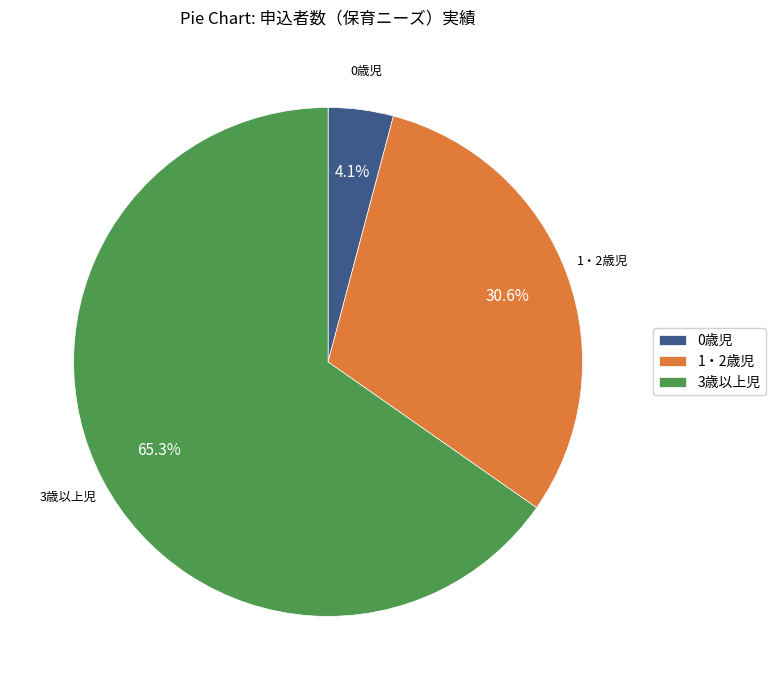

Which category has the smallest portion of the pie?

0歳児